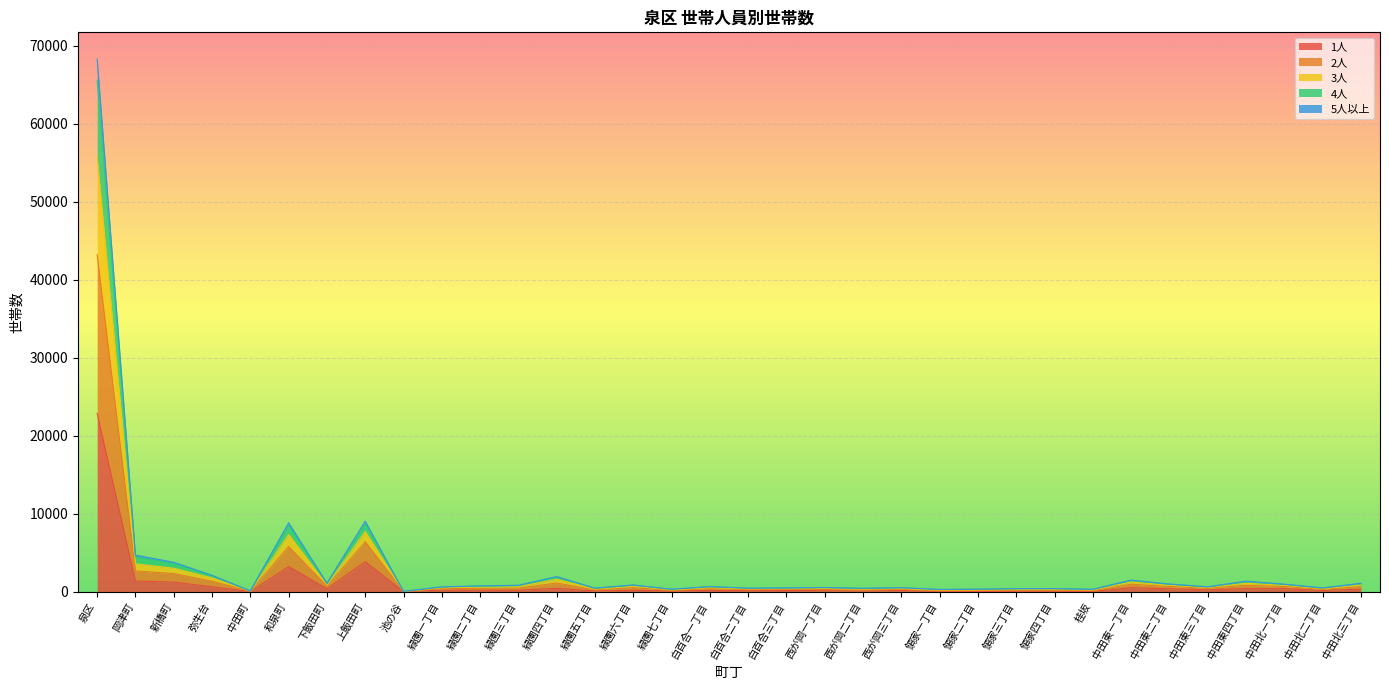

What is the total value across all series at 領家三丁目?

407